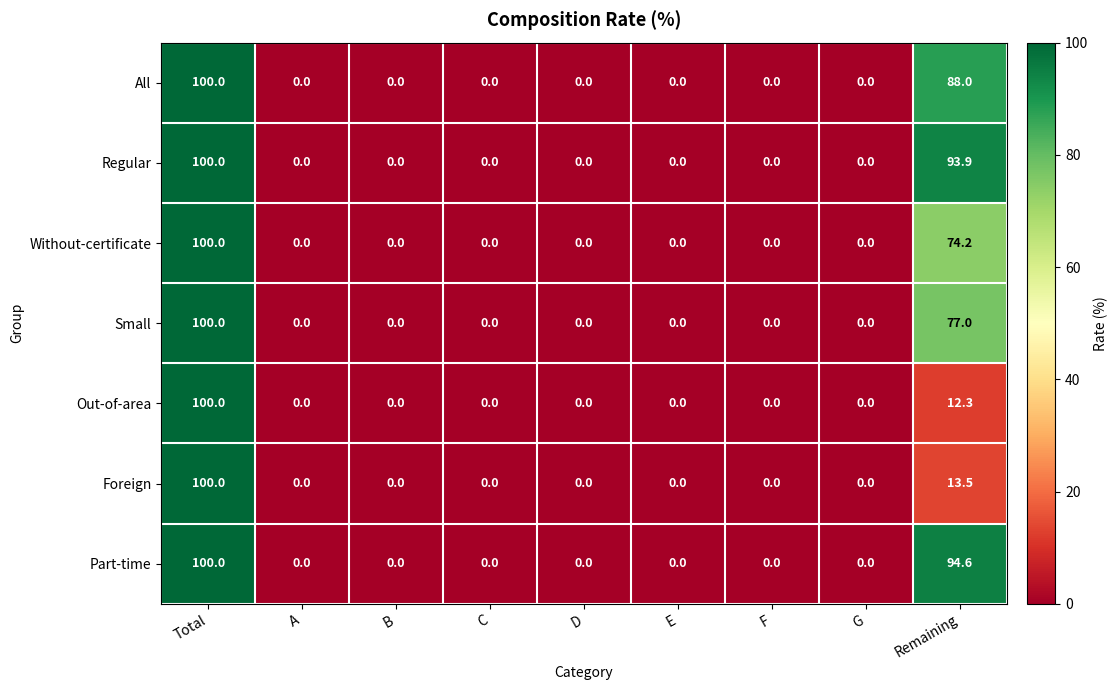

What is the average value of the Part-time series?

21.6